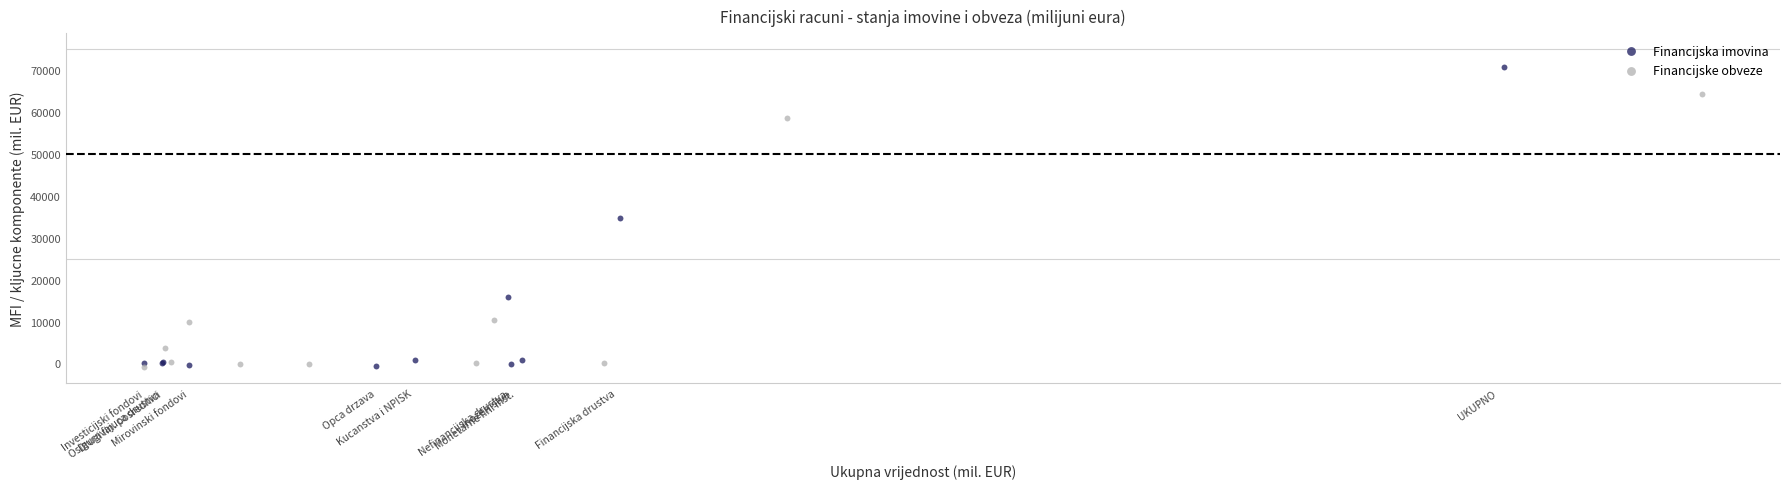

Which series contains the highest Y value?

Financijska imovina